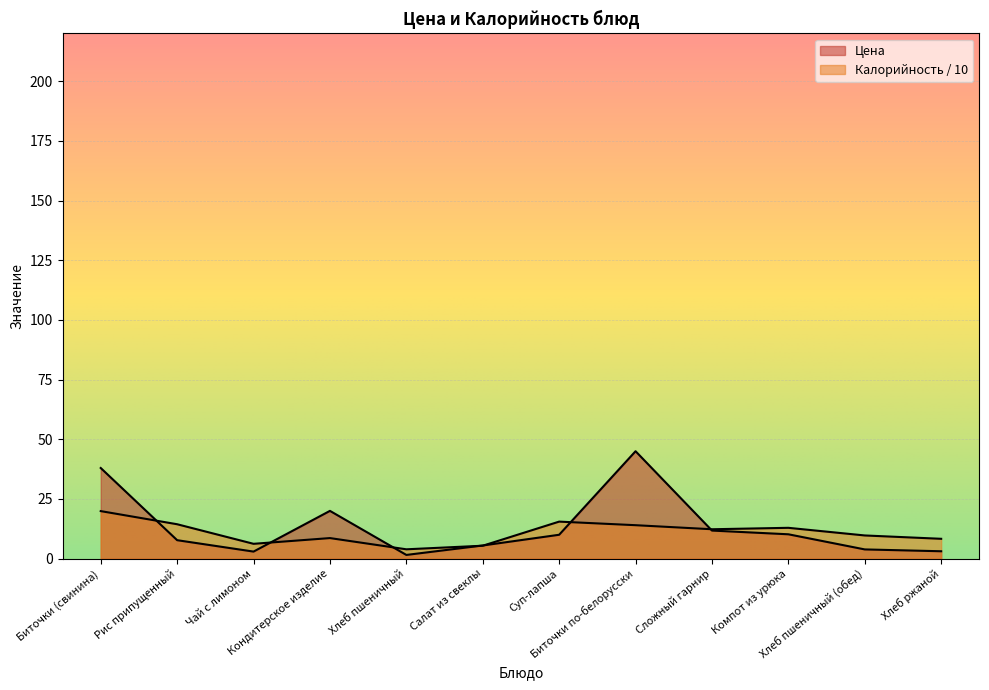

Where is the first local minimum for Калорийность?

Чай с лимоном